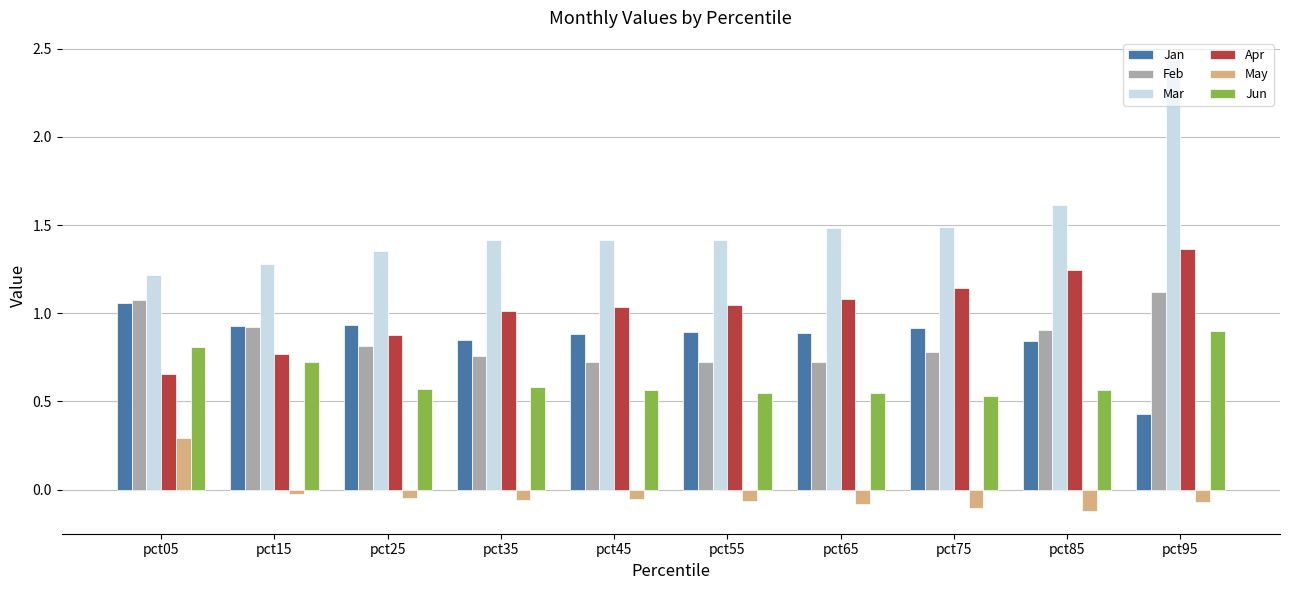

How many Jun values are between 0 and 1?

10